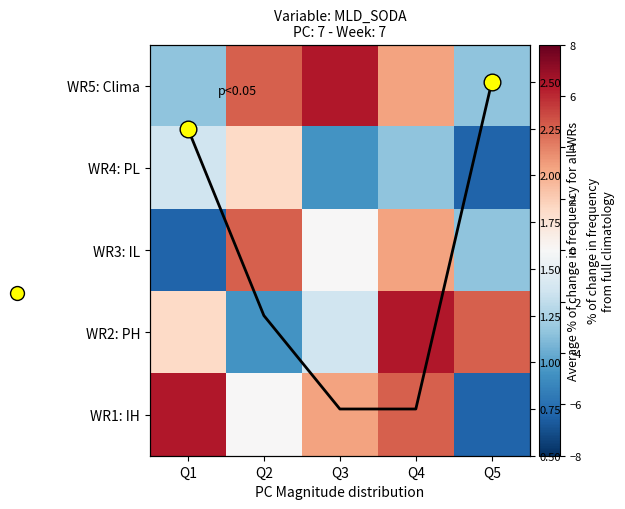

Rank the categories by WR1: IH value from highest to lowest.

Q1, Q4, Q3, Q2, Q5